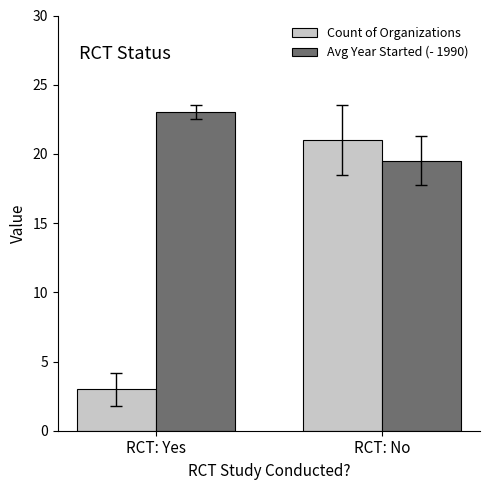

List the series in order of their peak value, highest first.

Avg Year Started (- 1990), Count of Organizations